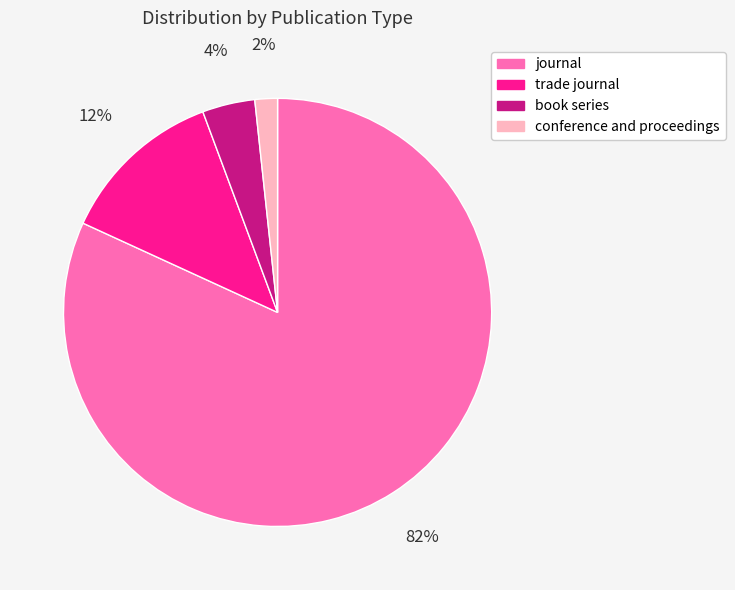

Between journal and trade journal, which is larger?

journal